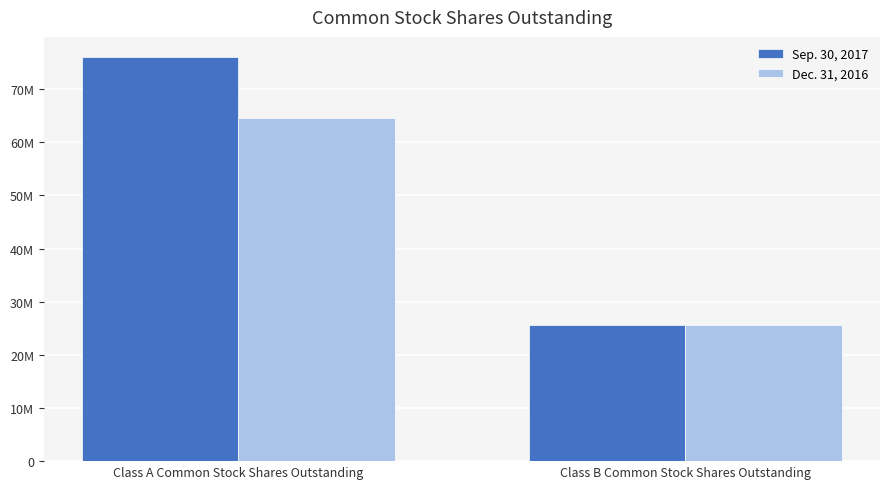

What are all the series names shown in the legend?

Sep. 30, 2017, Dec. 31, 2016